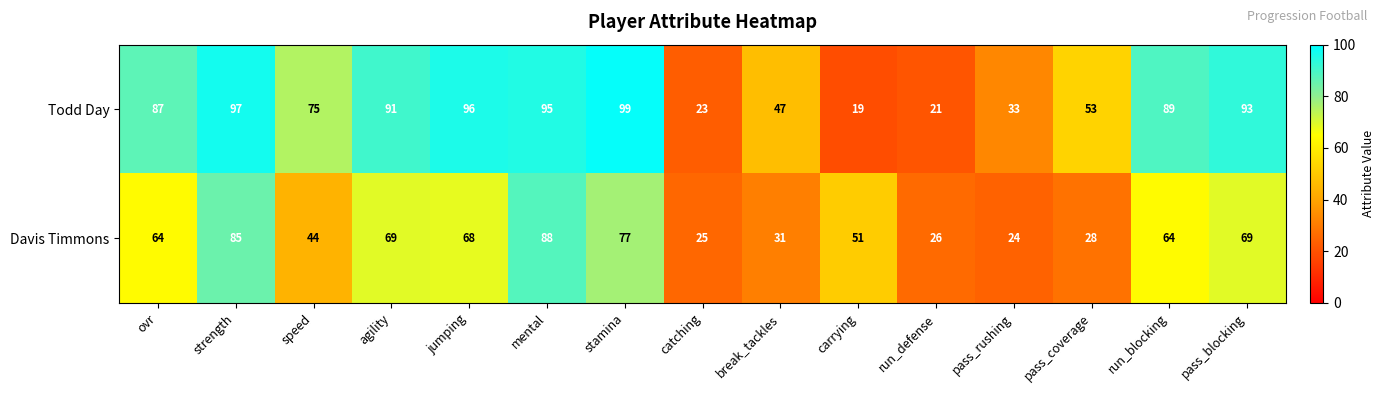

What is the difference between the Todd Day values at stamina and ovr?

12